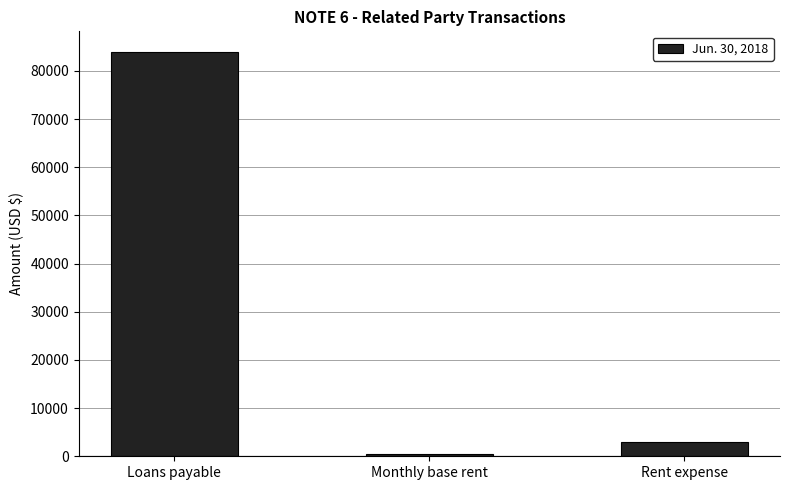

How many bars are there in total?

3